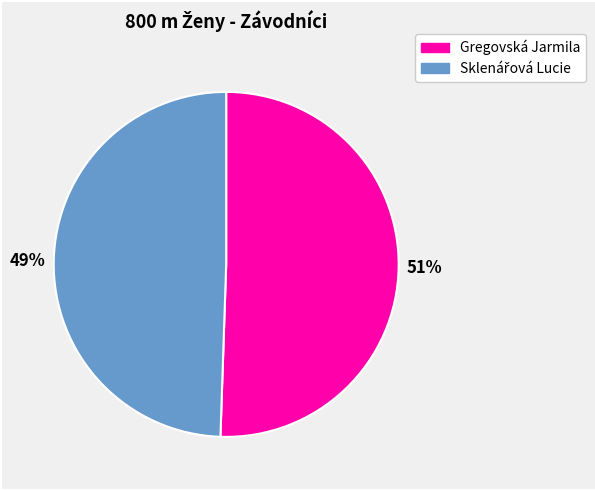

How many segments does this pie chart have?

2